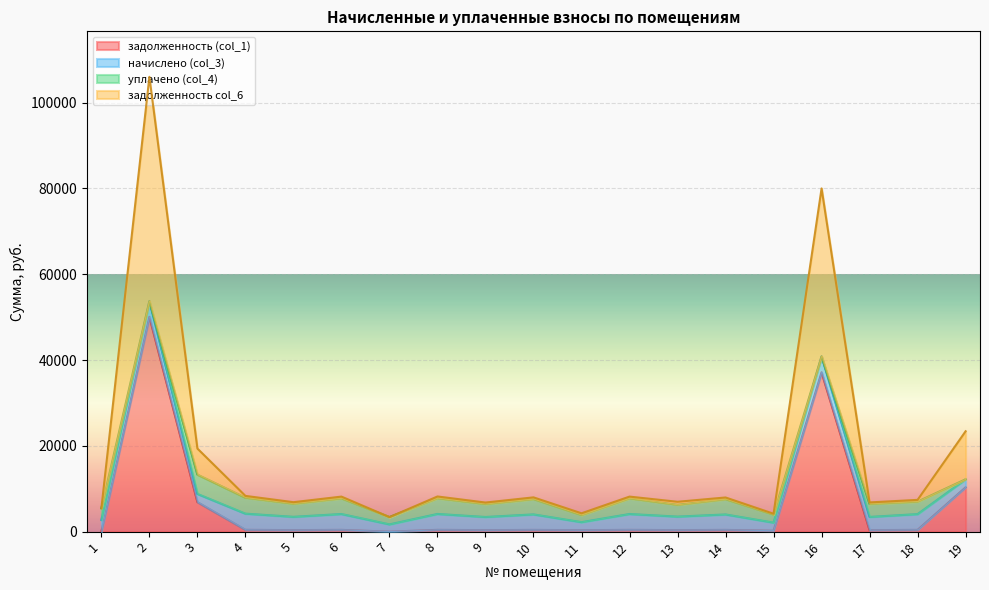

What is the maximum value for задолженность (col_1)?

50070.3